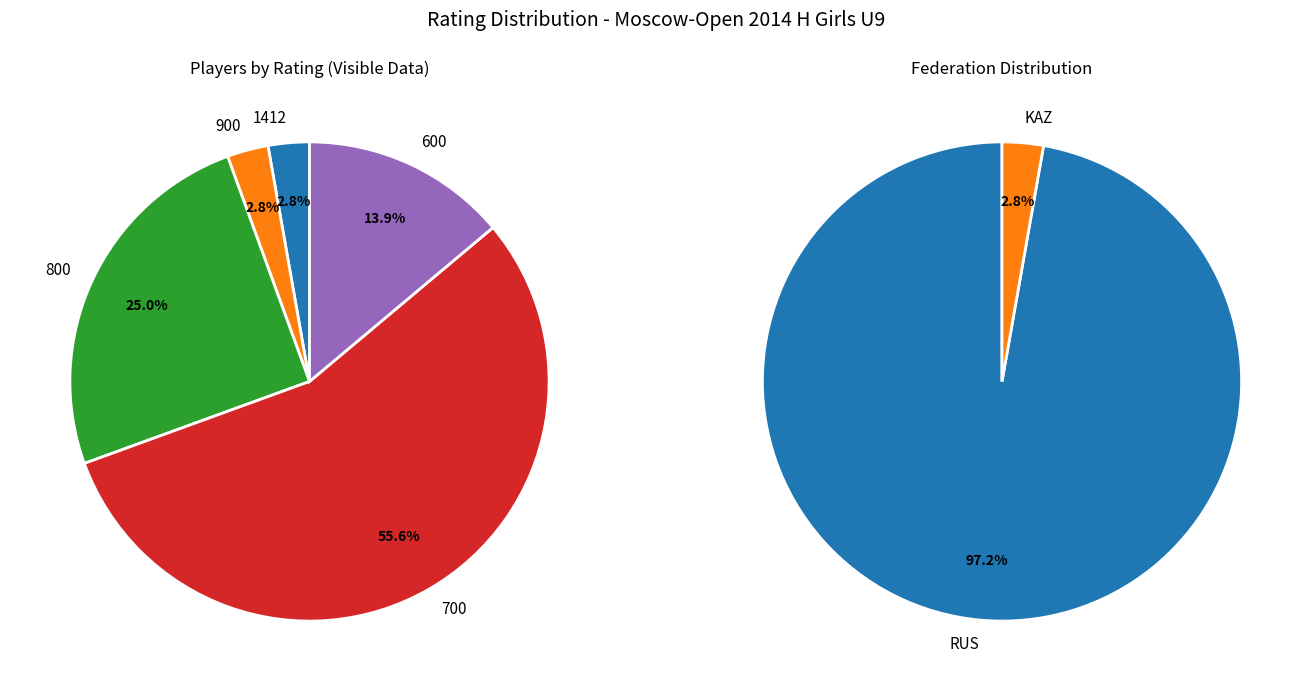

What portion of the pie excludes 600?

86.1%